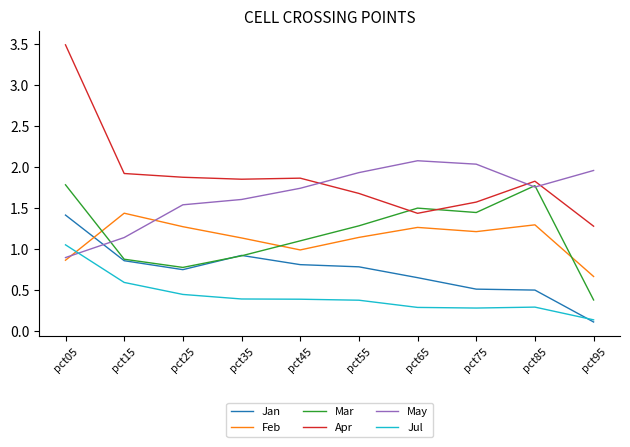

The May series shows 1.1 at pct15. True or false?

True